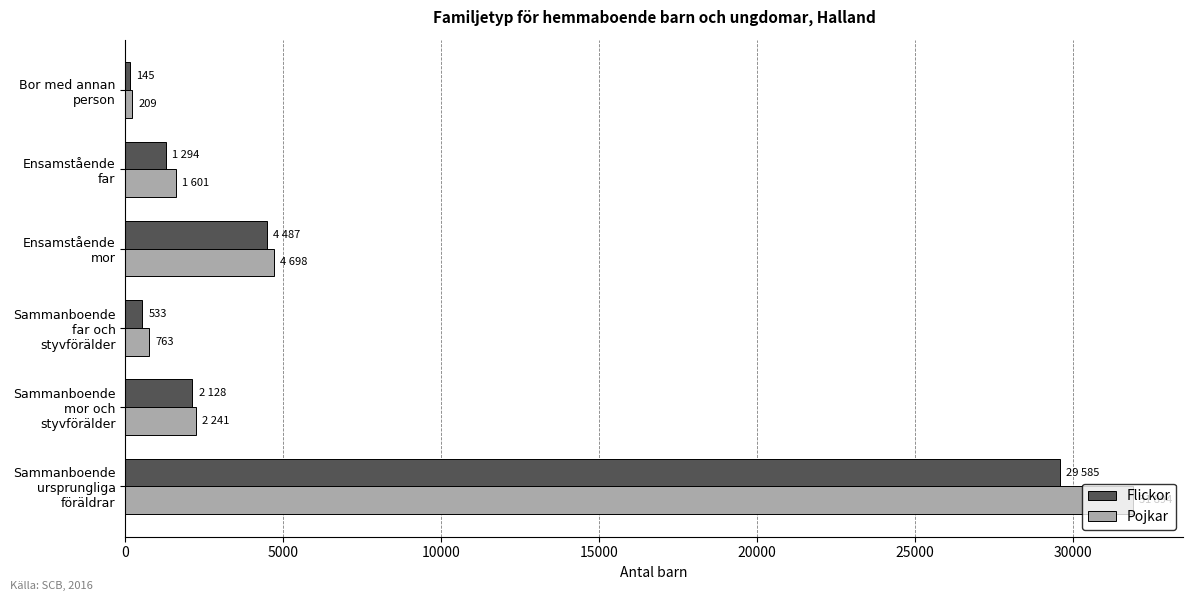

Which series has the widest spread of values?

Pojkar